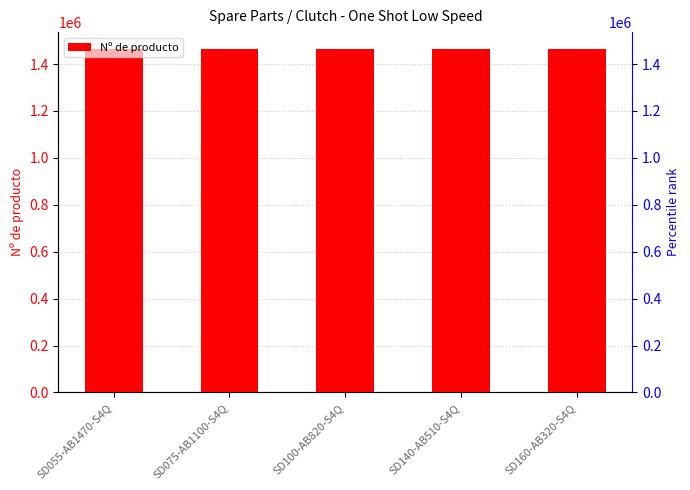

What is the ratio of the value at SD055-AB1470-S4Q to the value at SD100-AB820-S4Q?

1.0